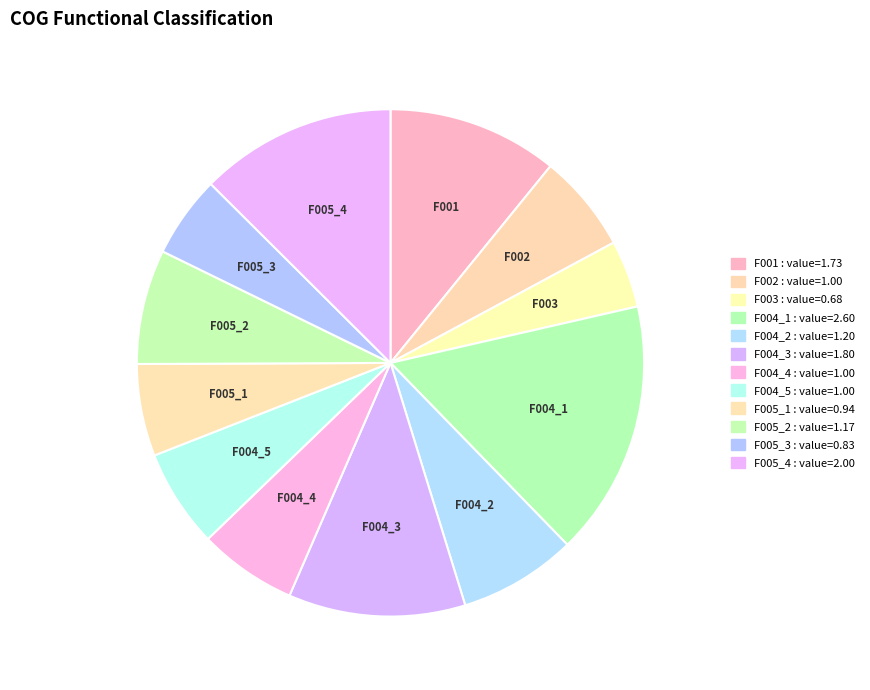

Between F001 and F004_2, which is larger?

F001